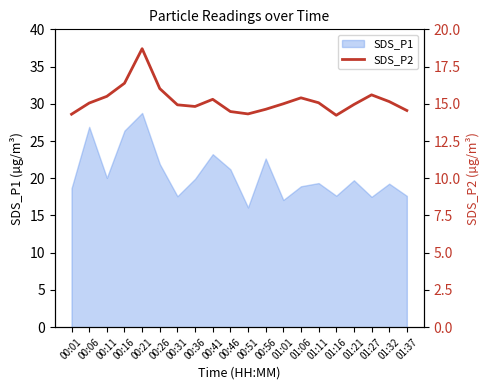

Approximately how many times larger is the value at 00:46 compared to 00:21?

0.8